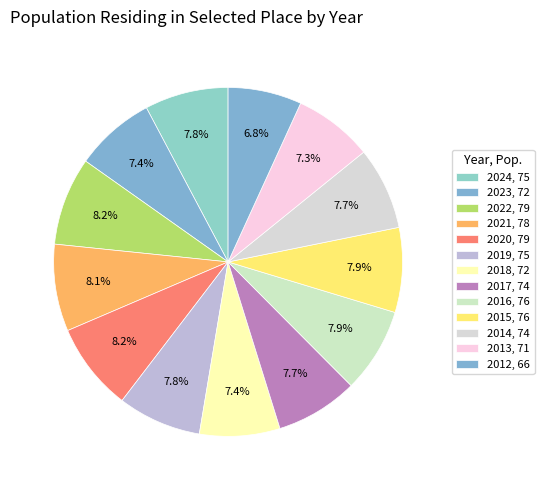

Between 2021 and 2018, which is larger?

2021